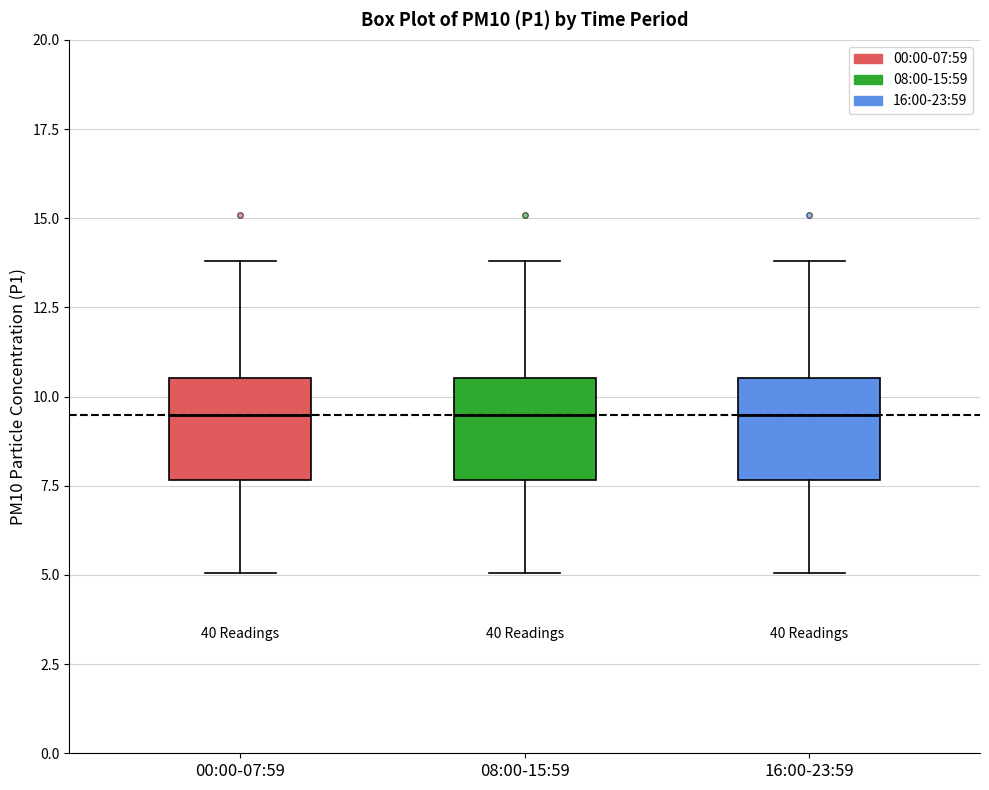

Where does the lower whisker of the box for 16:00-23:59 end on the y-axis? The values are not printed on the chart, so give them approximately, as read against the axis.

5.0